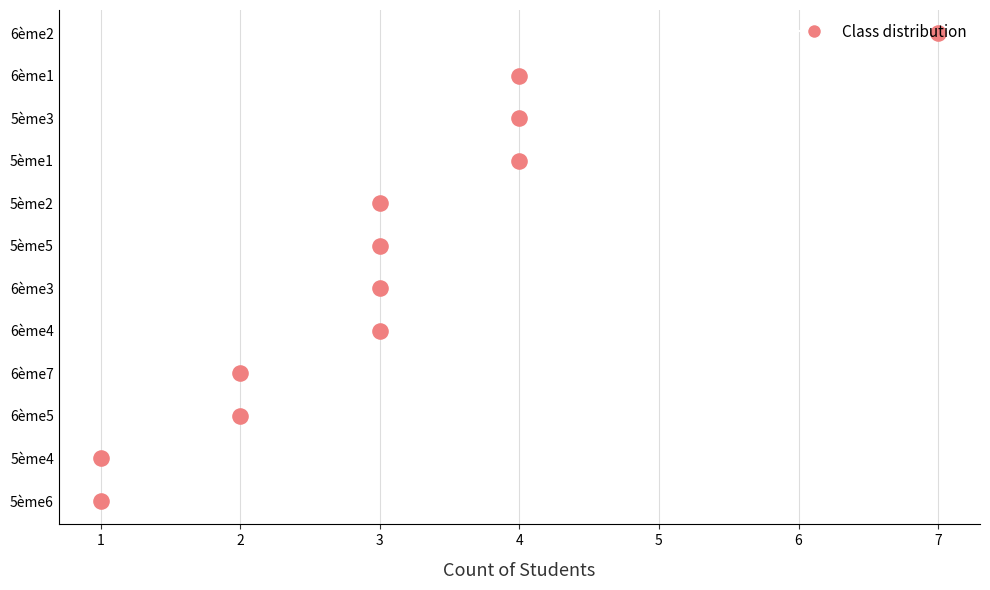

What is the change in value from 2 to 3?

+2